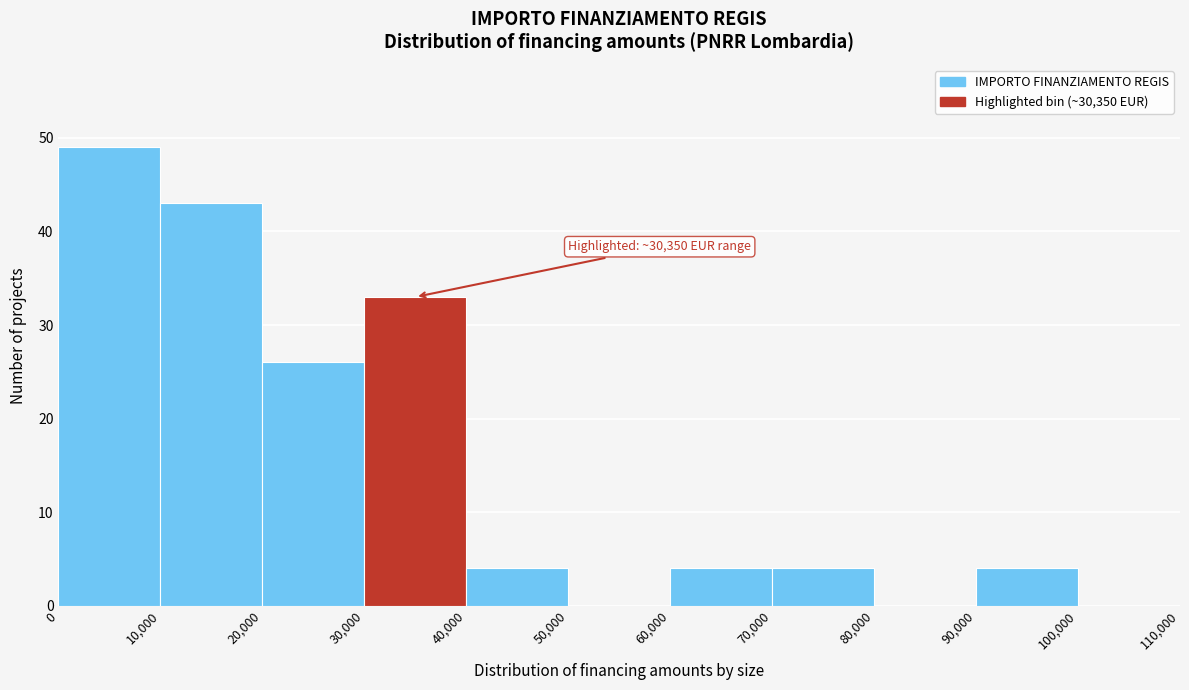

Over which range of the x-axis is the bar tallest?

0 to 10,000